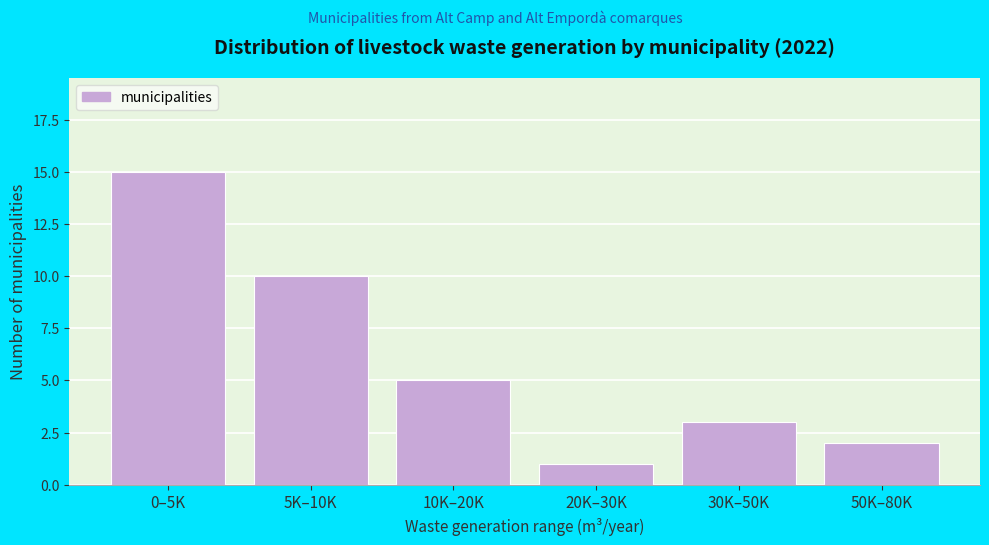

Reading left to right, list all the values displayed in this chart.

15	10	5	1	3	2